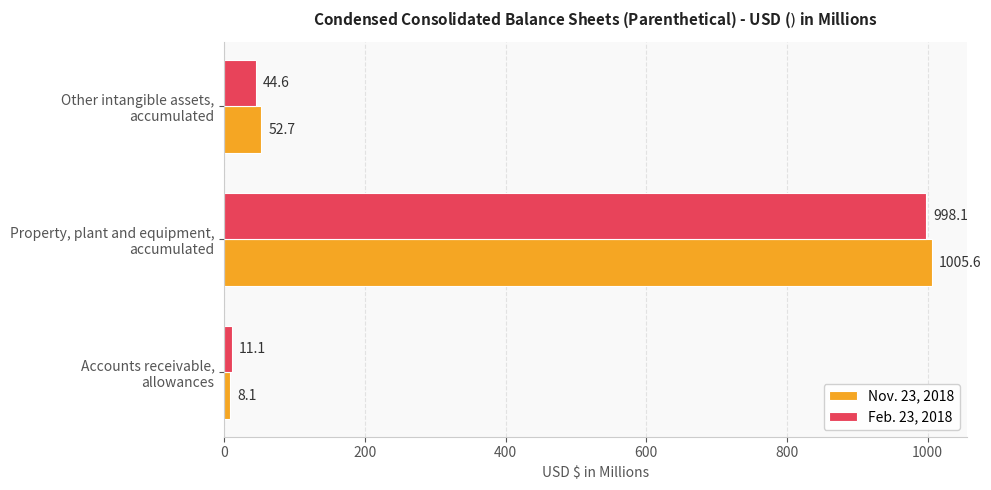

What is the sum of all Nov. 23, 2018 values?

1066.4